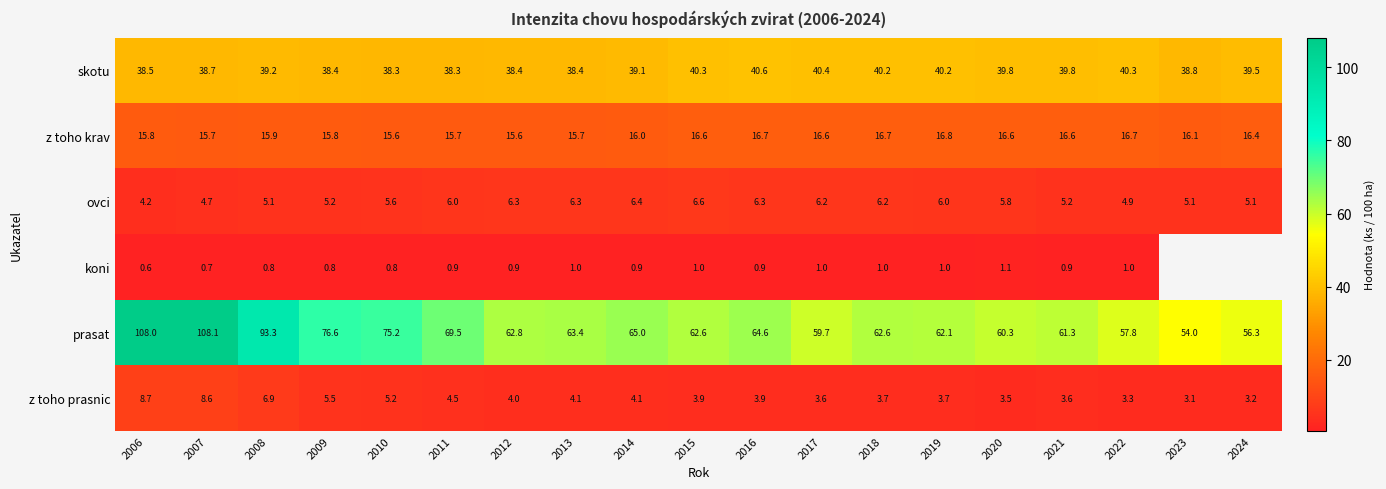

At 2012, list the series in order from largest to smallest.

prasat, skotu, z toho krav, ovci, z toho prasnic, koni